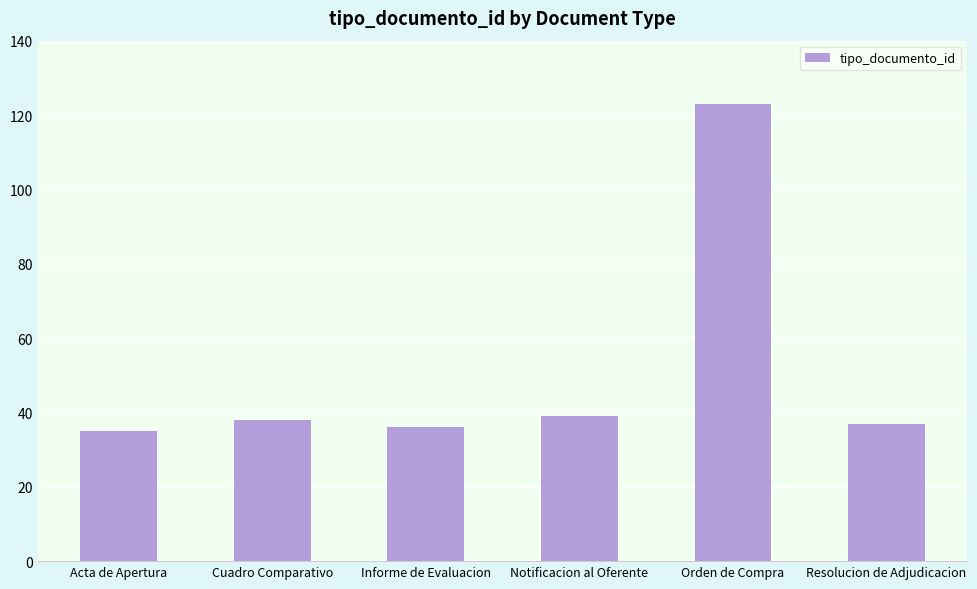

What is the change in value from Cuadro Comparativo to Informe de Evaluacion?

-2